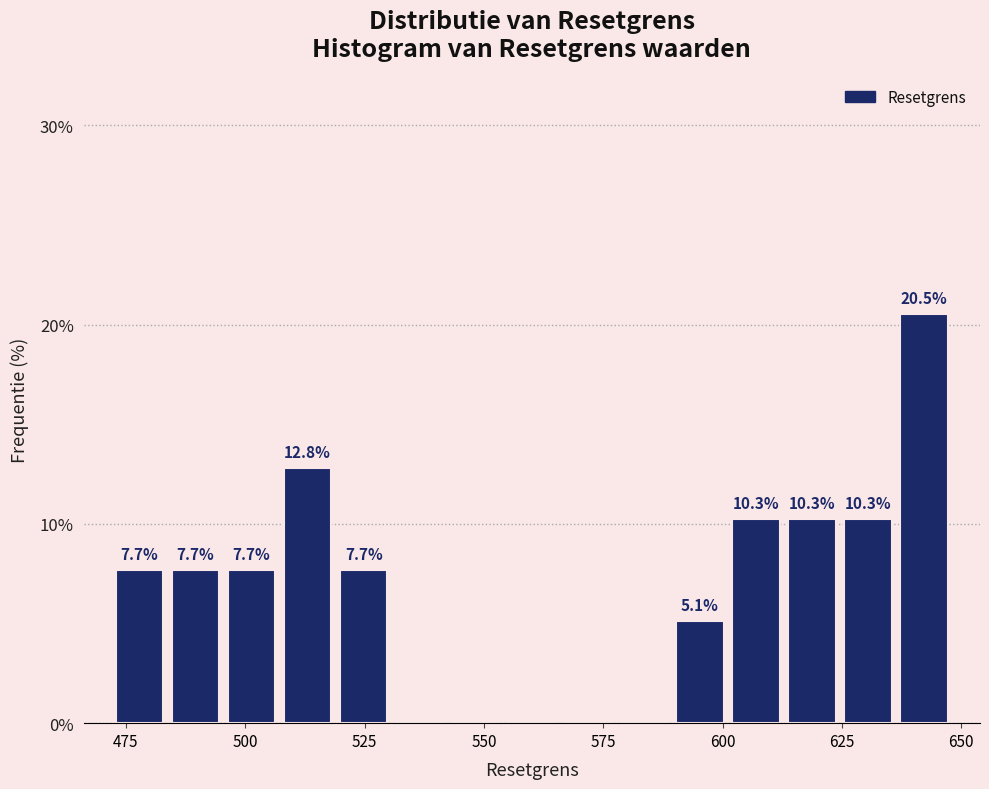

Read against the x-axis, roughly where is the centre of the tallest bar?

640